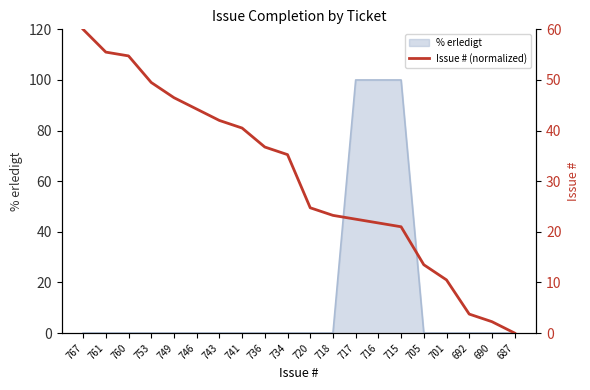

Does the chart display data point markers on the line(s)?

No